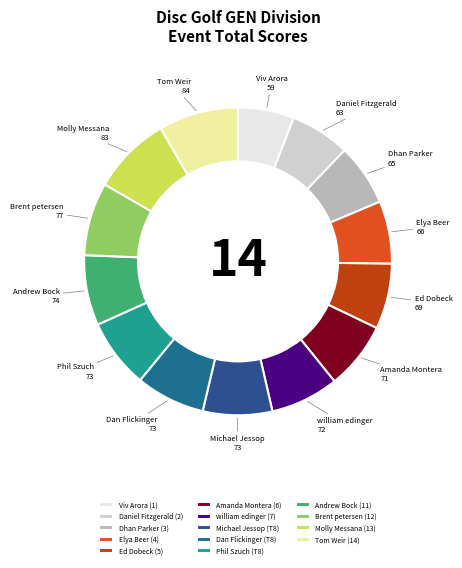

Do william edinger and Ed Dobeck together represent more than half of the pie?

No